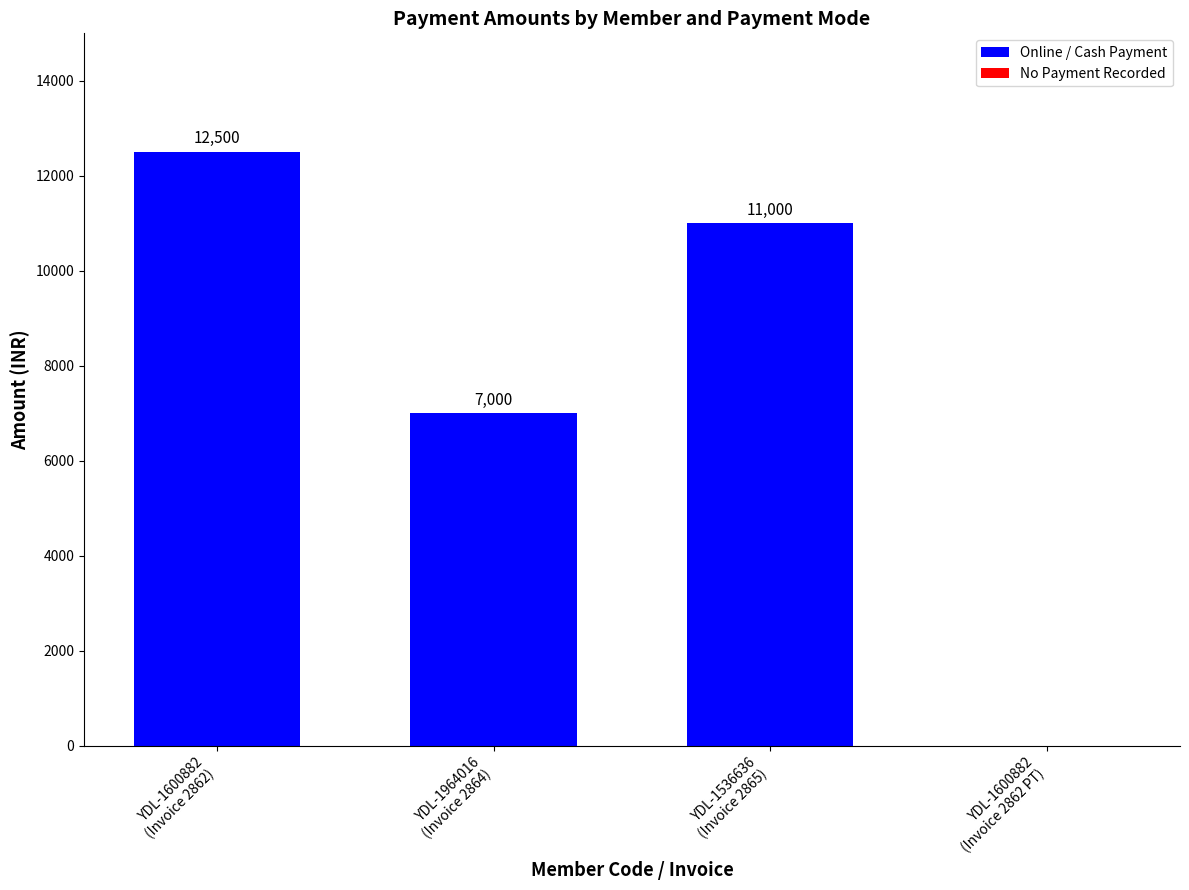

What is the sum of all values?

30500